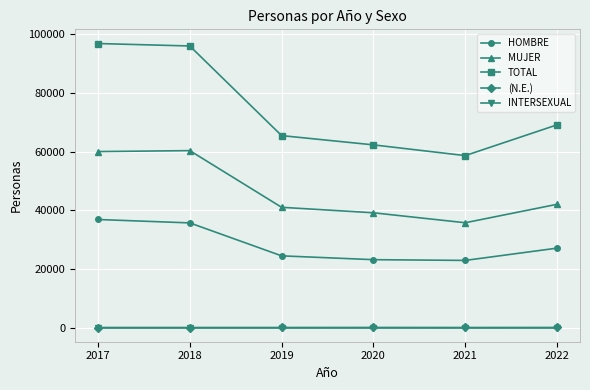

Which series has the largest range (max minus min)?

TOTAL